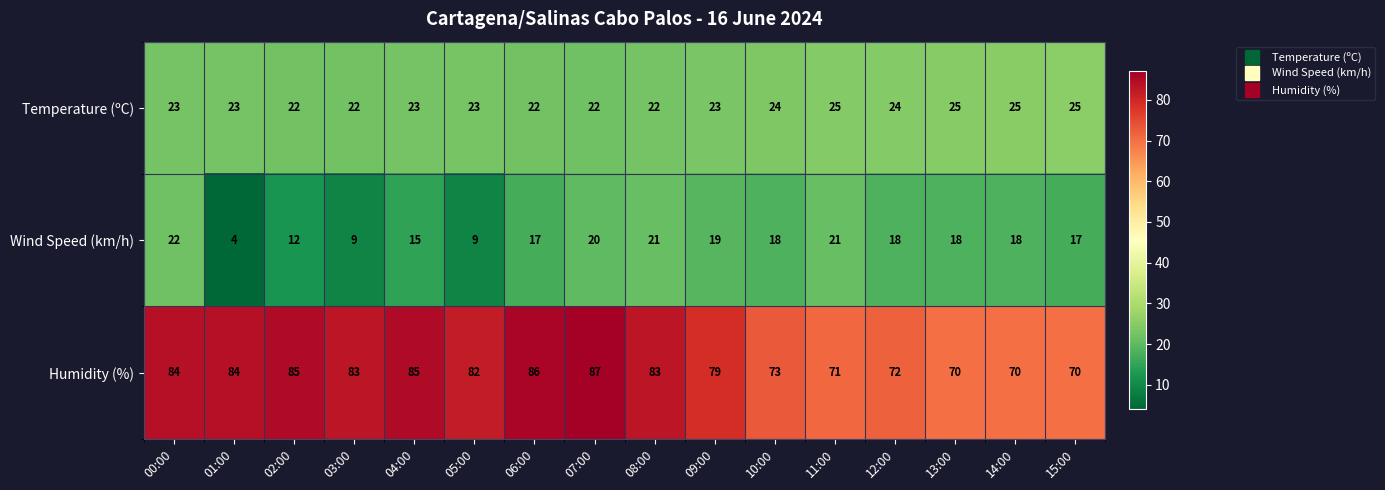

What is the maximum value shown in the chart?

87